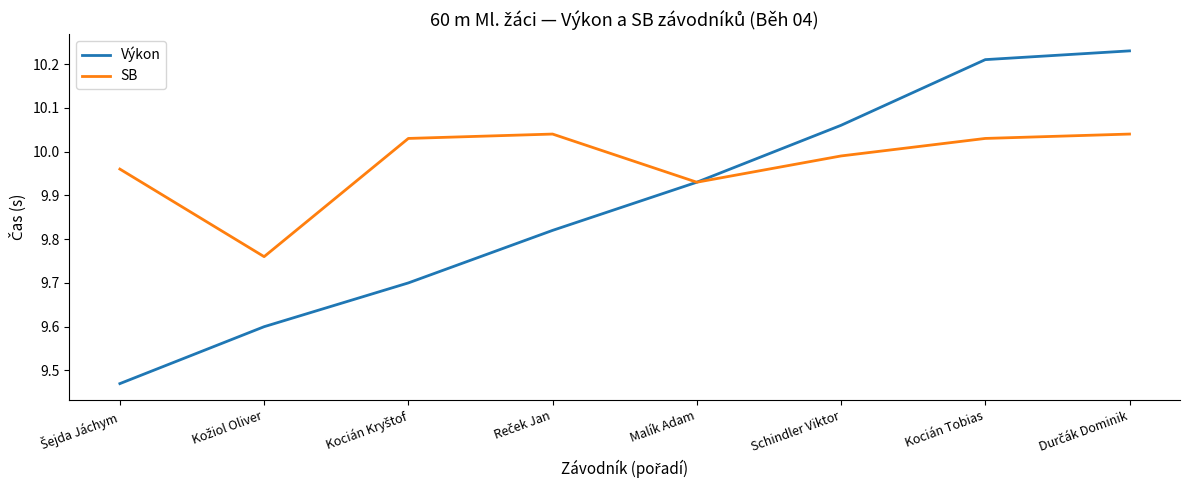

What is the total value across all series at Kocián Tobias?

20.2